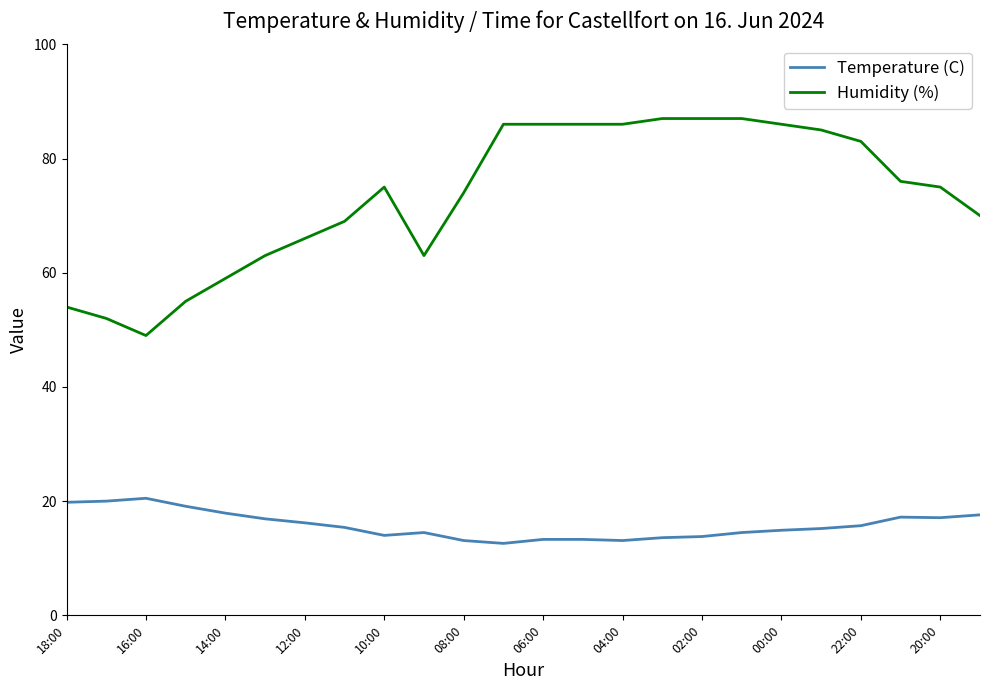

True or false: Humidity (%) and Temperature (C) intersect in this chart.

False